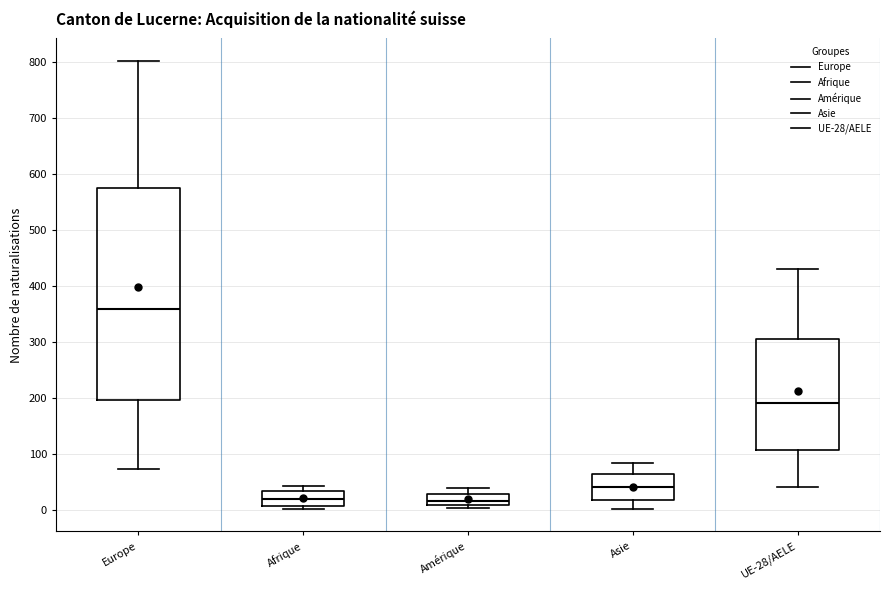

Reading left to right, transcribe this box plot: for each box, give where its median line is, the range the box spans, and where its two whiskers end, as read against the y-axis. The values are not printed on the chart, so give them approximately, as read against the axis.

Europe: median 360, box 200 to 580, whiskers 70 to 800
Afrique: median 20, box 10 to 40, whiskers 0 to 40 (just above the box's upper edge)
Amérique: median 20, box 10 to 30, whiskers 0 to 40
Asie: median 40, box 20 to 60, whiskers 0 to 80
UE-28/AELE: median 190, box 110 to 310, whiskers 40 to 430